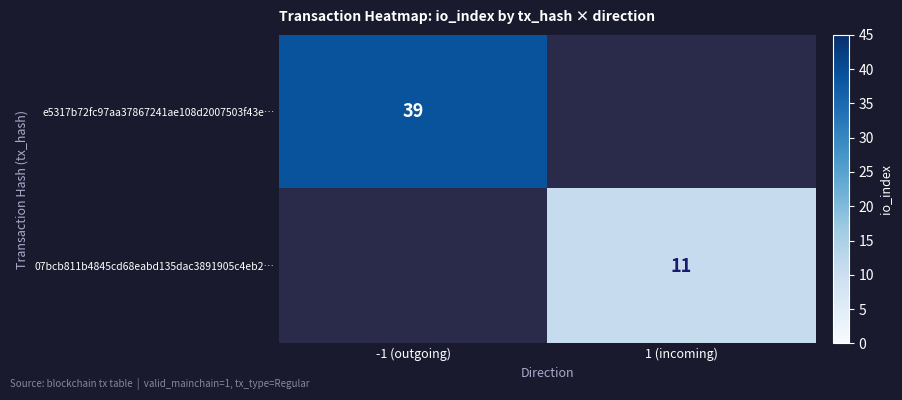

What is the maximum value shown in the chart?

39.0